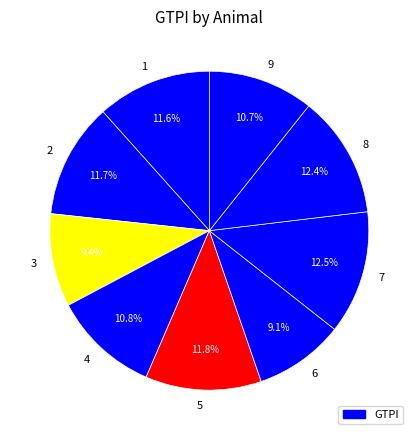

True or false: 8 accounts for 24% of the total.

False